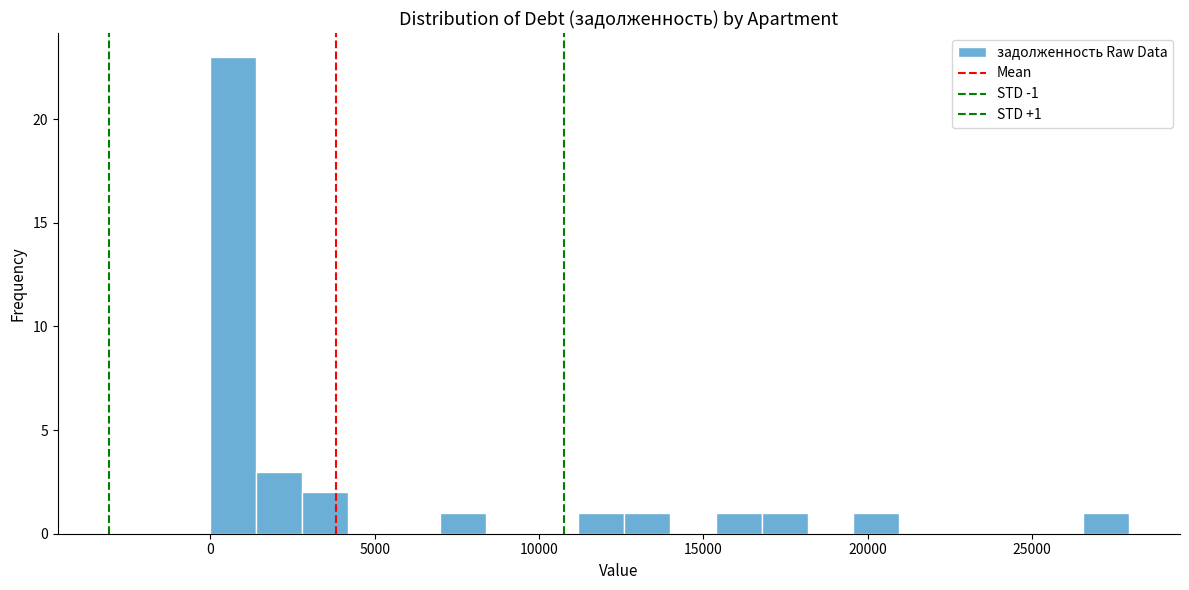

Read against the x-axis, roughly where is the centre of the tallest bar?

500